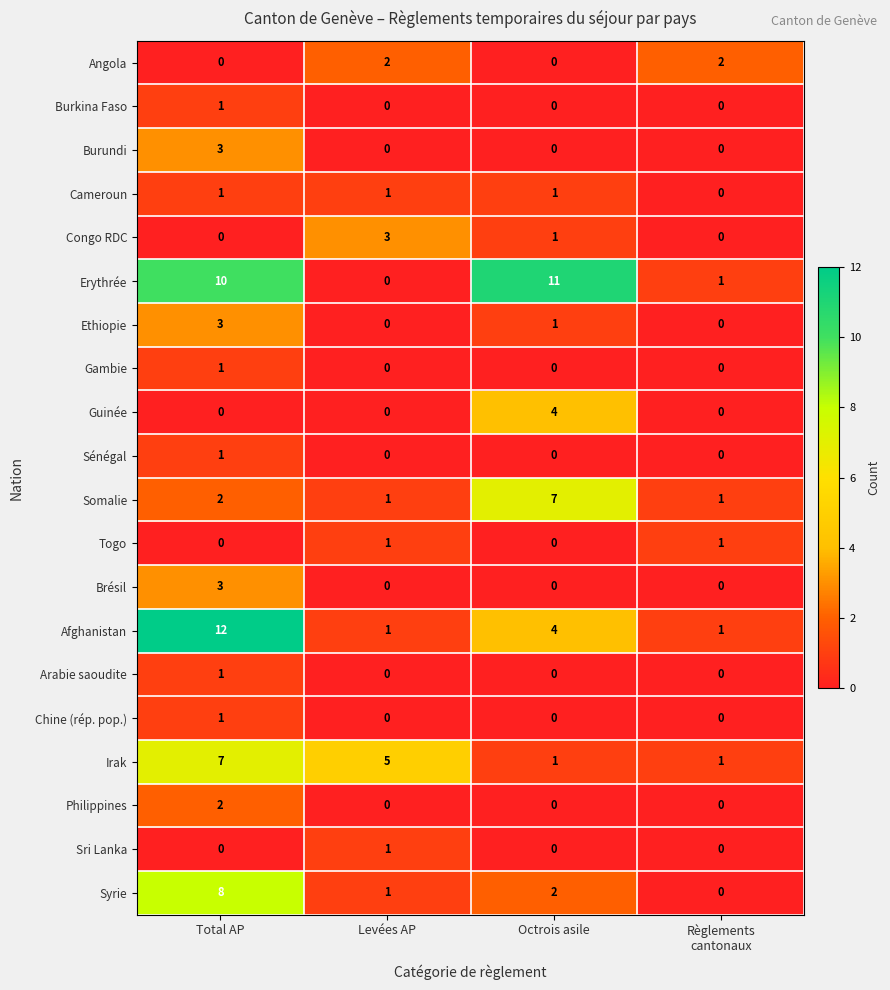

Which series has the largest total across all categories?

Erythrée